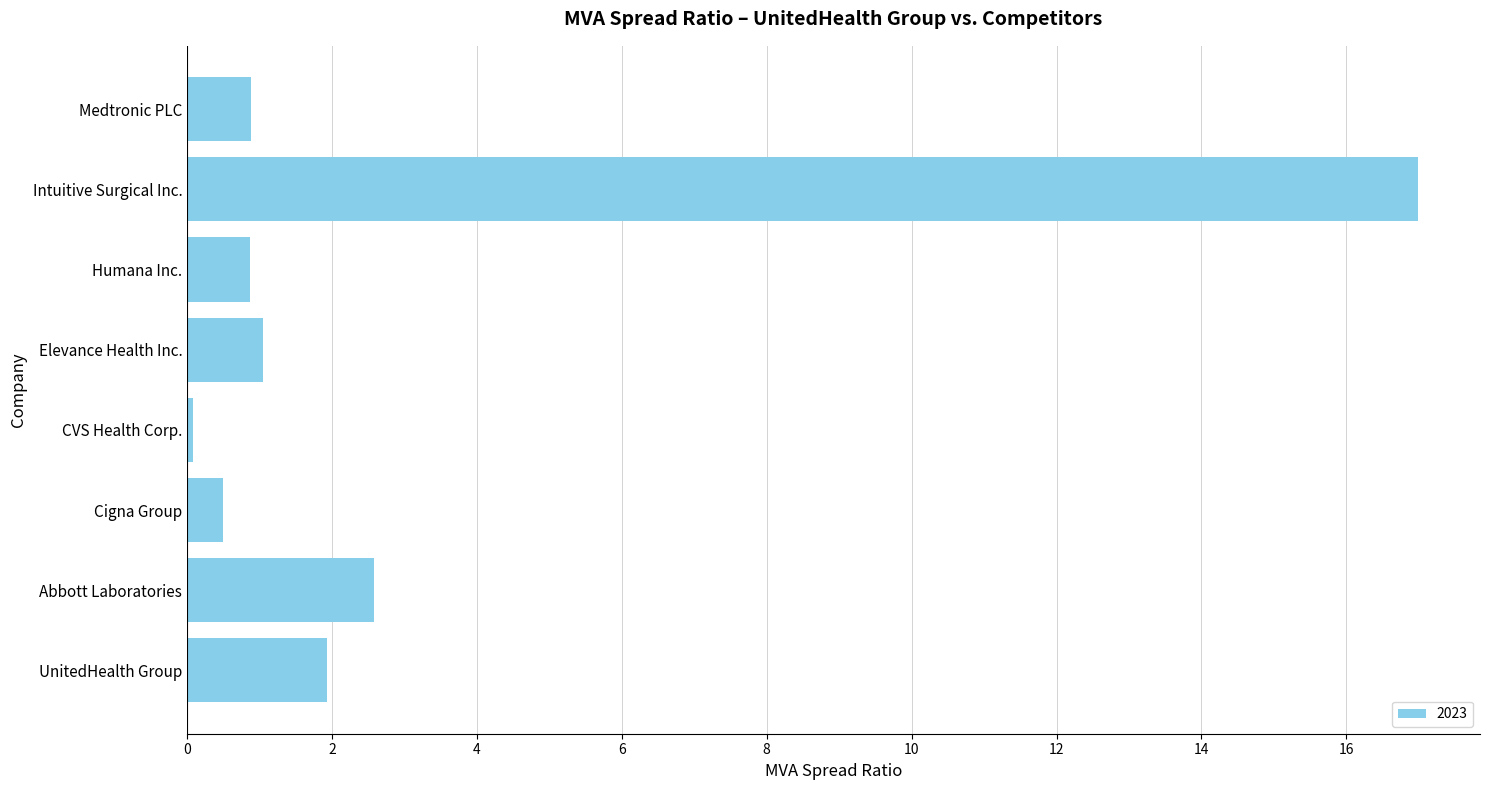

Reading bottom to top, list all the values displayed in this chart.

UnitedHealth Group=1.9	Abbott Laboratories=2.6	Cigna Group=0.5	CVS Health Corp.=0.1	Elevance Health Inc.=1.1	Humana Inc.=0.9	Intuitive Surgical Inc.=17.0	Medtronic PLC=0.9